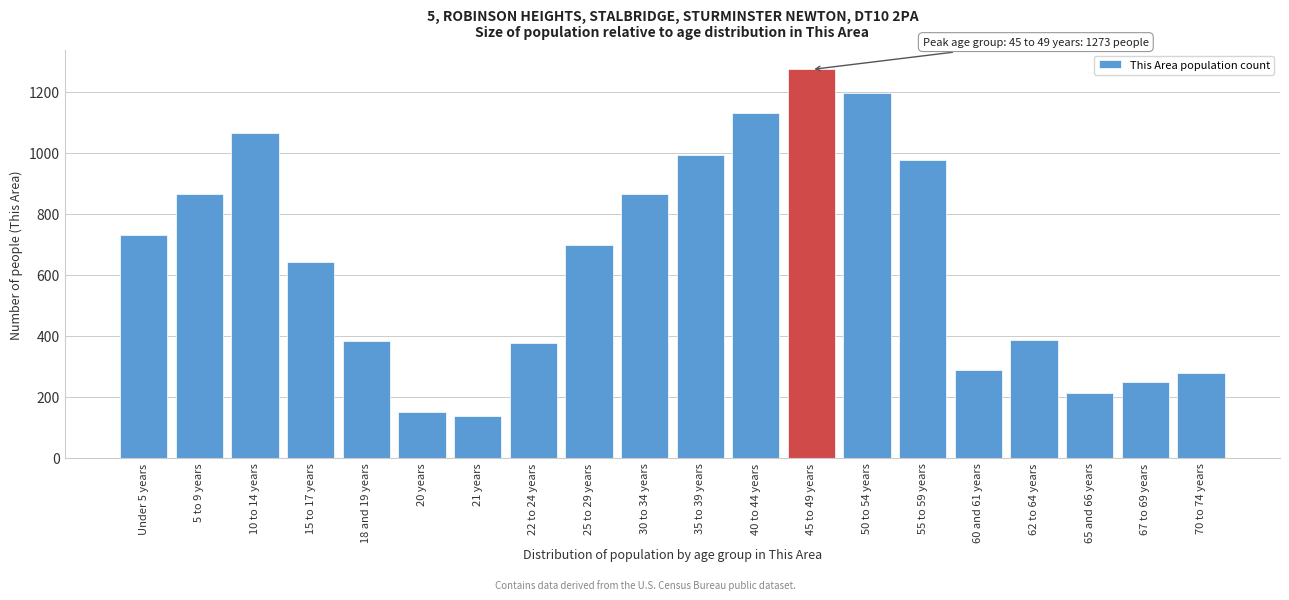

Approximately how many times larger is the value at 62 to 64 years compared to Under 5 years?

0.5